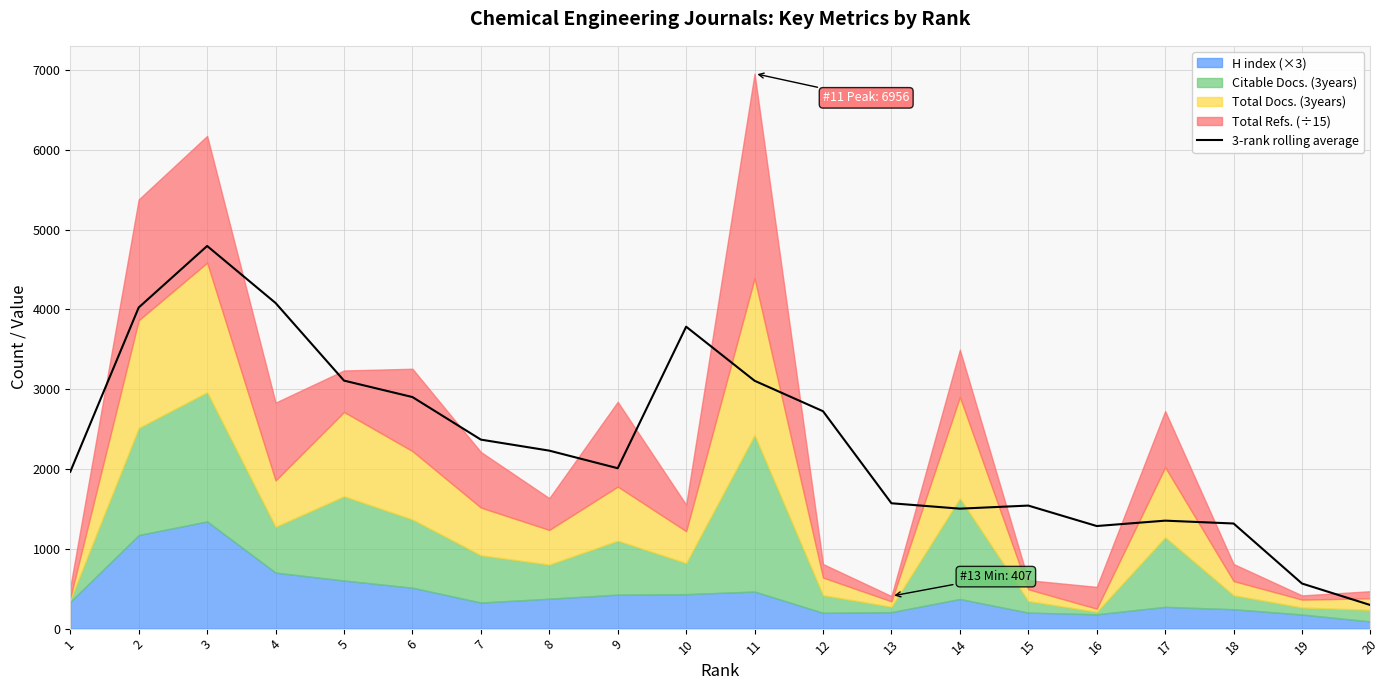

At which category does the data reach its first local valley?

9